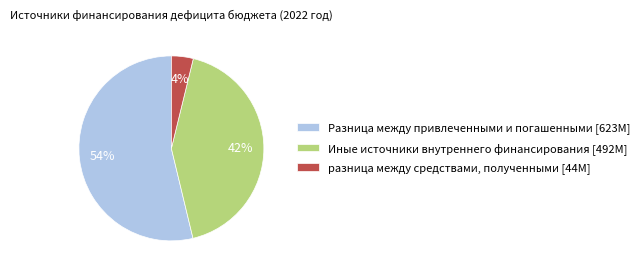

What is the ratio of the value at разница между средствами, полученными to the value at Разница между привлеченными и погашенными?

0.1